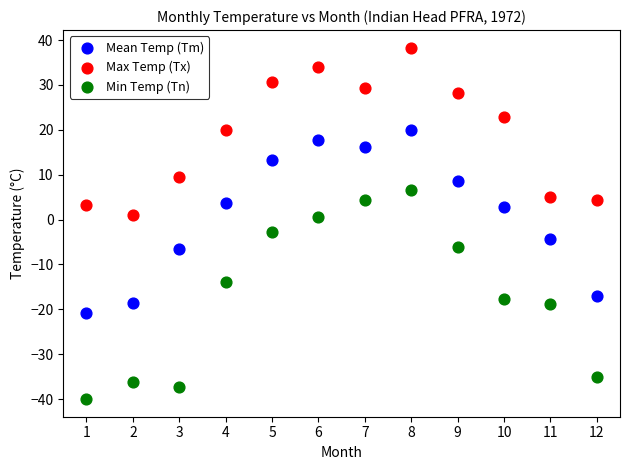

What is the X range (max minus min) for the scatter plot?

11.0